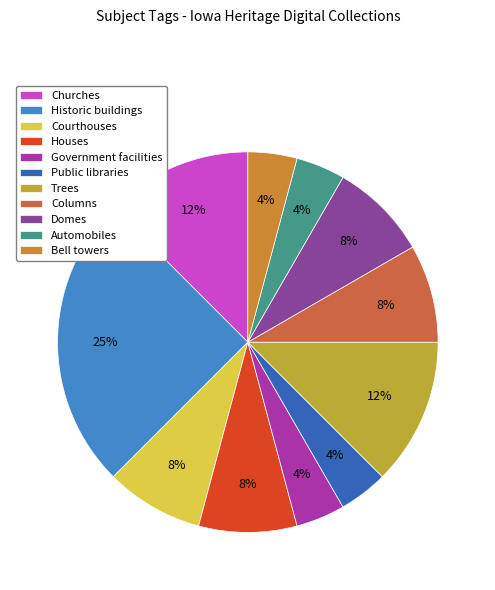

To the nearest percent, what is the average slice percentage?

9%